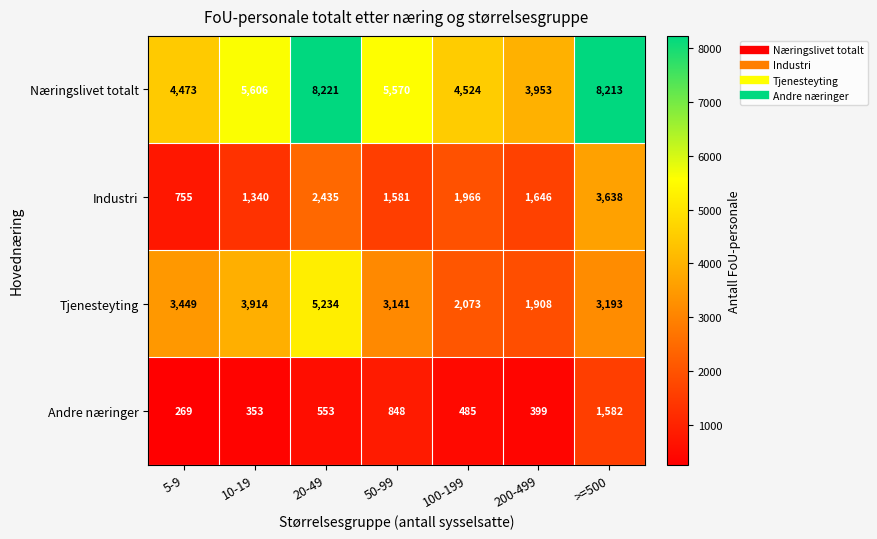

At which category does the chart reach its peak across all series?

20-49